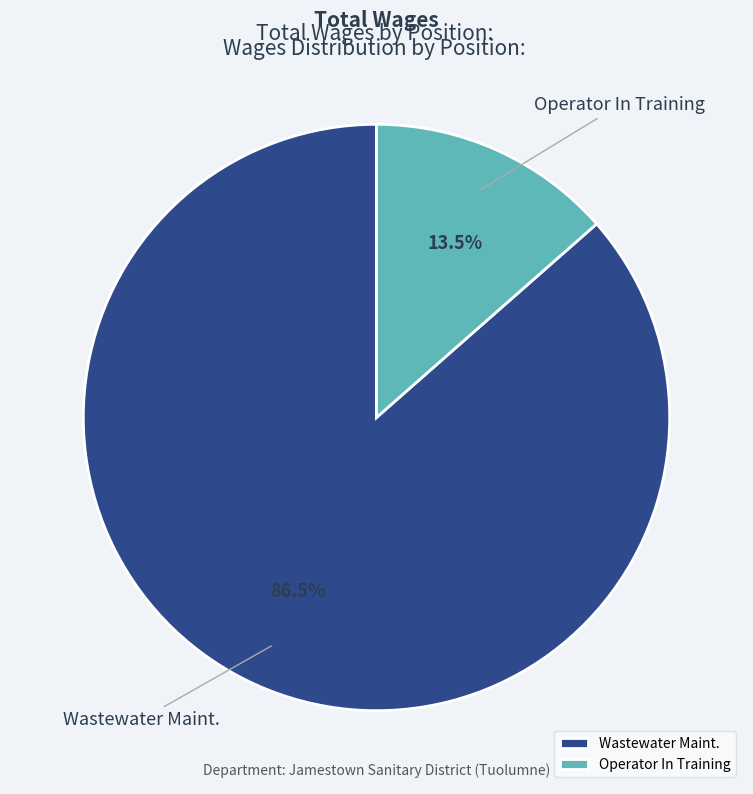

Is Operator In Training the majority of the pie?

No